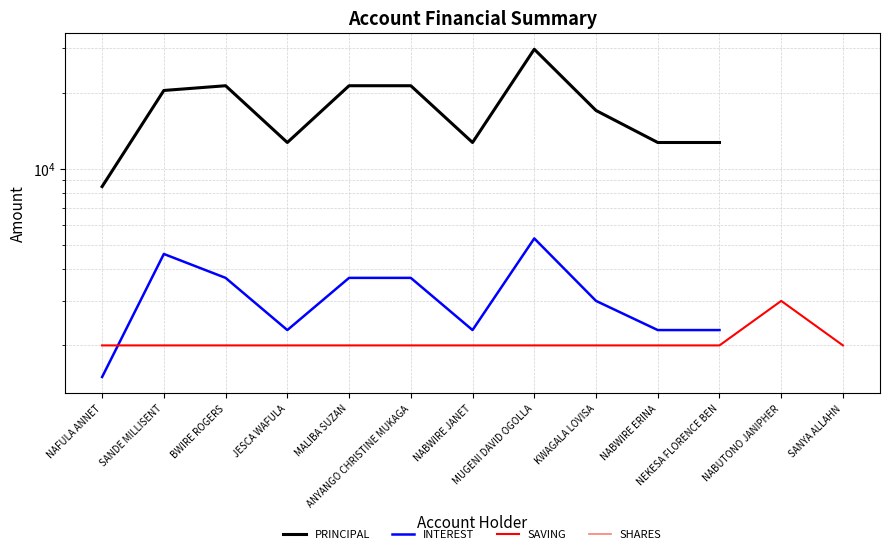

True or false: SAVING and PRINCIPAL intersect in this chart.

False